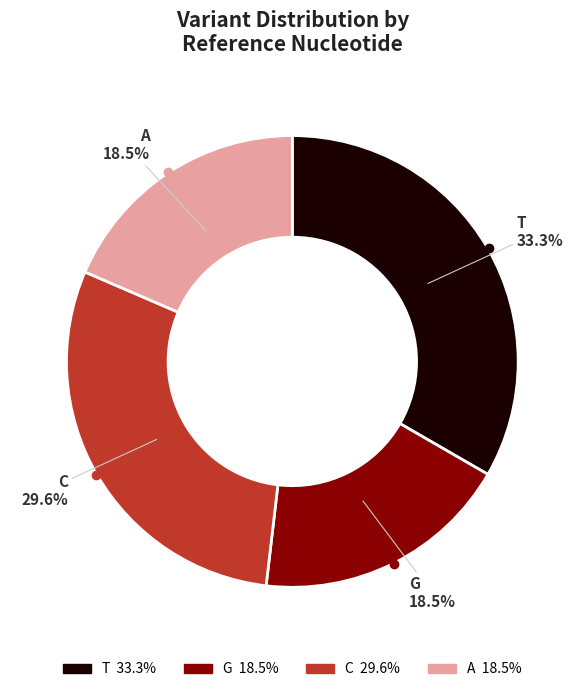

Does C represent more than half of the total?

No